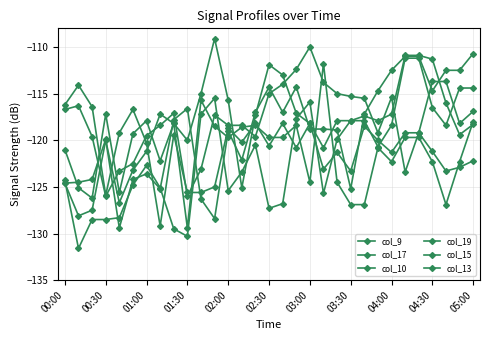

How many lines are shown in the chart?

6